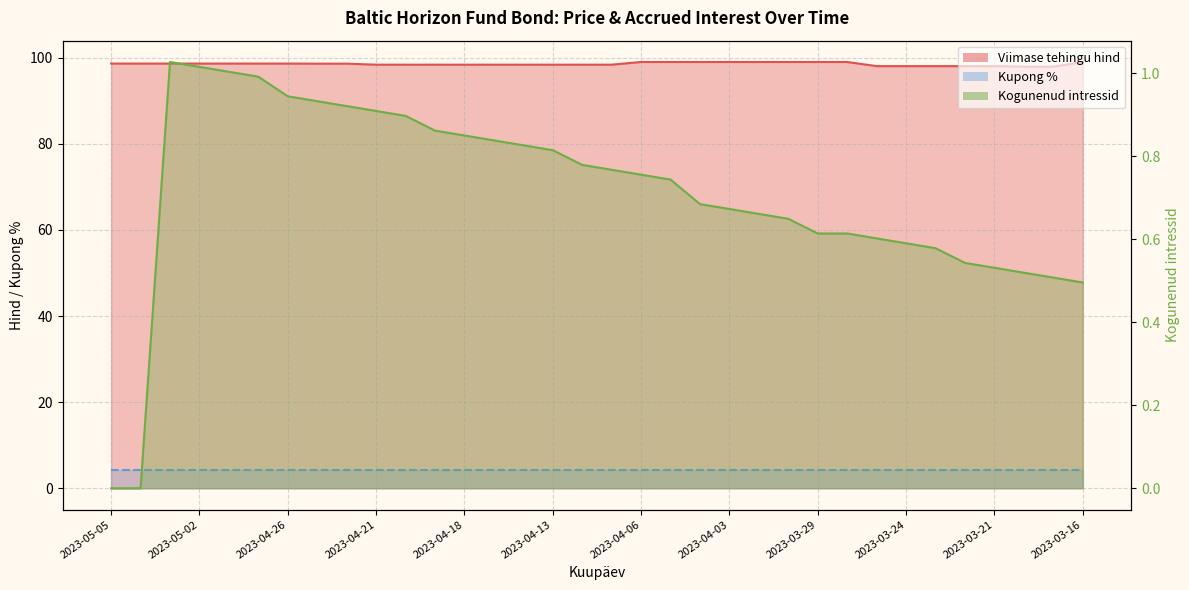

What is the average value of the Viimase tehingu hind series?

98.5